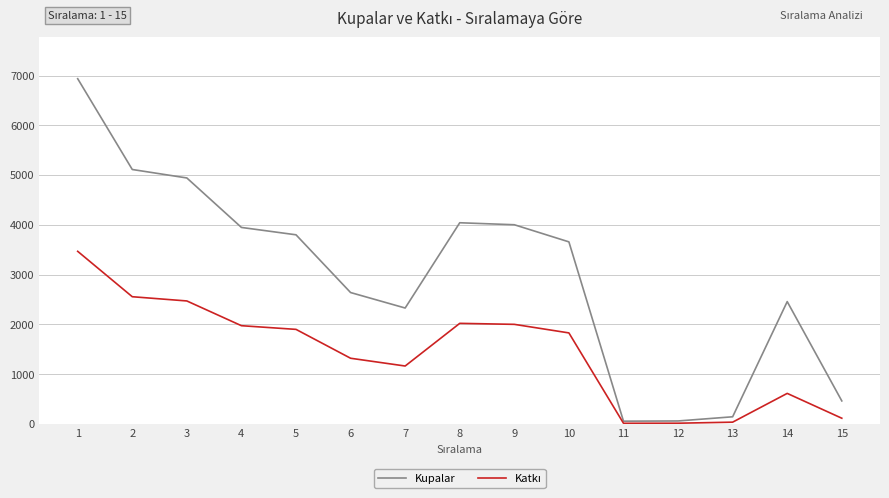

Which label corresponds to the largest value in the chart?

1